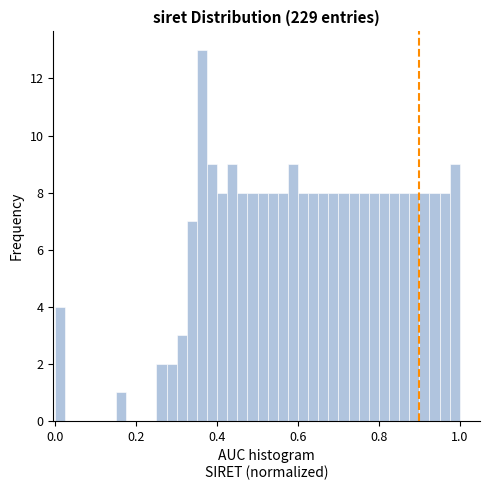

Read against the x-axis, roughly where is the centre of the tallest bar?

0.36